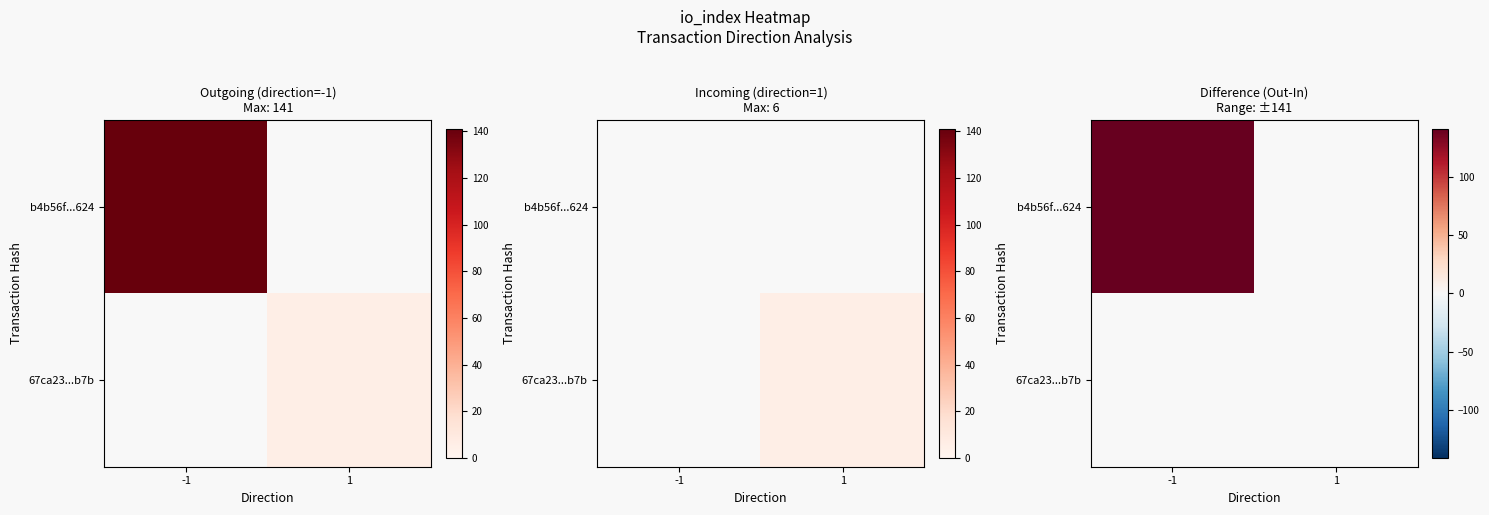

Which has a higher value, io_index or direction?

io_index